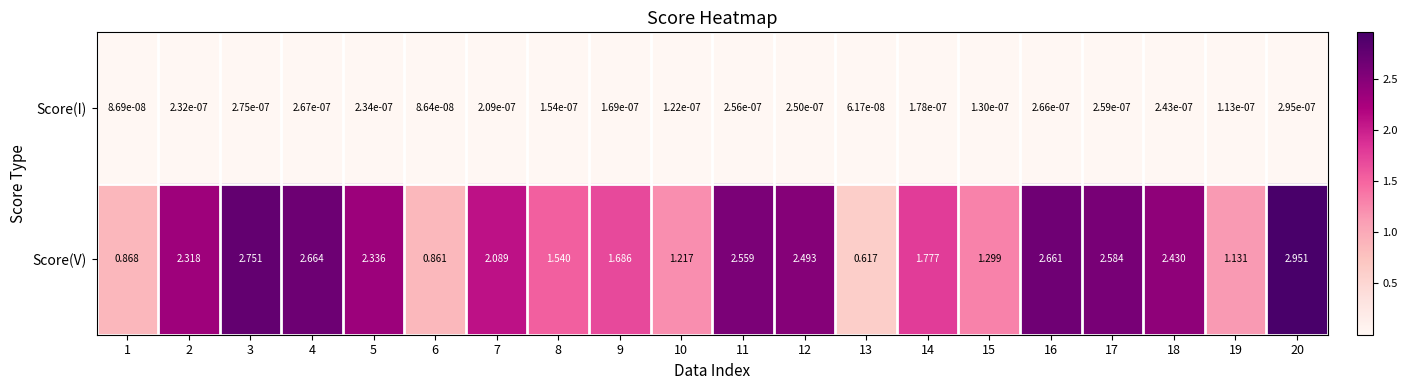

Is the value of Score(I) at 12 greater than the value of Score(V) at 2?

No